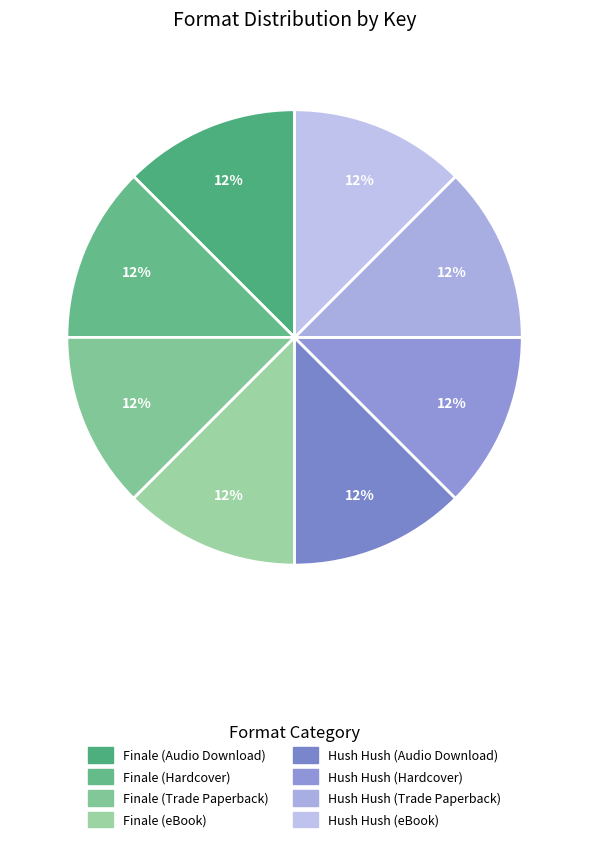

To the nearest percent, what is the average slice percentage?

12%